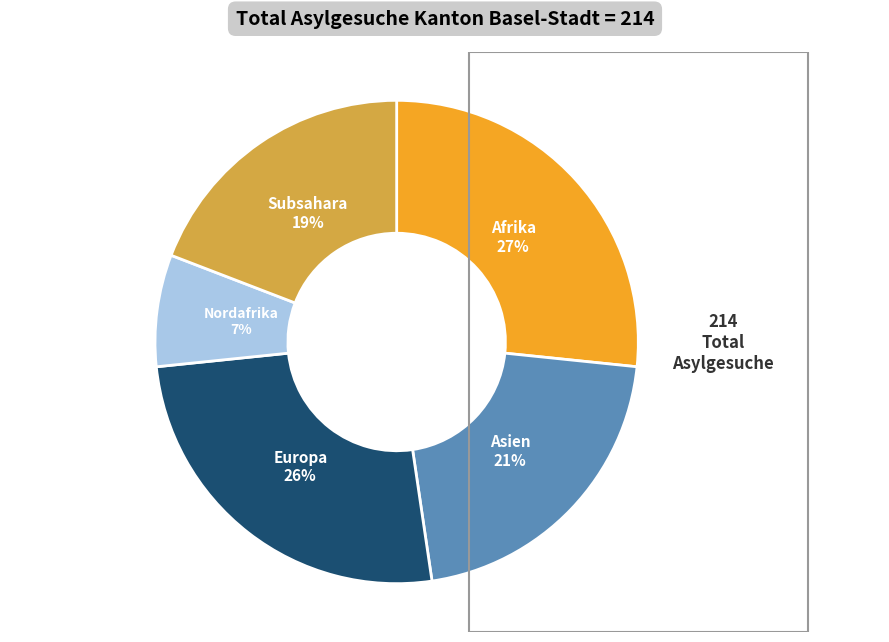

To the nearest percent, what is the average slice percentage?

20%